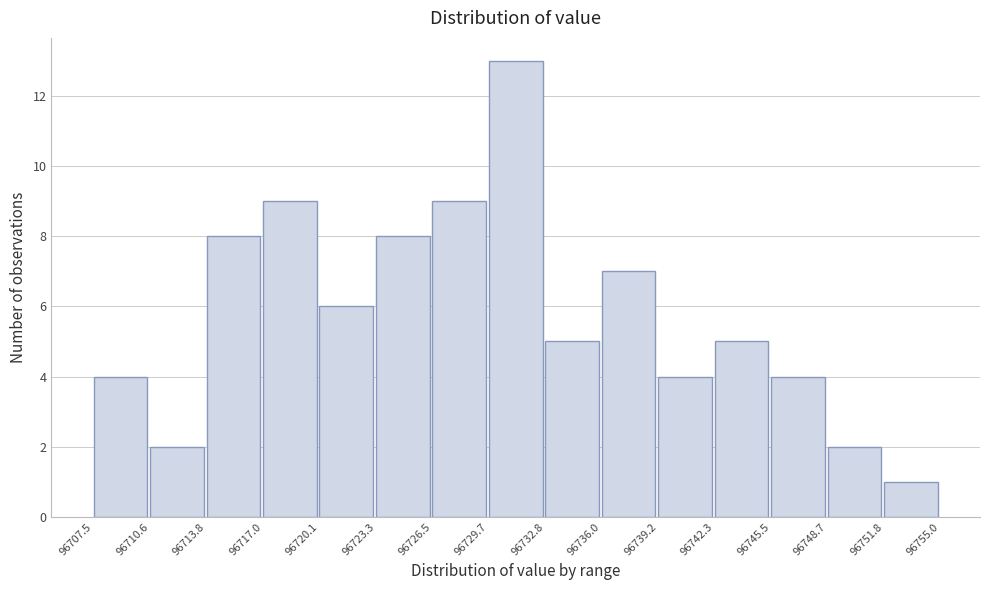

How tall is the bar that spans 96729.7 to 96732.8 on the x-axis? The values are not printed on the chart, so give them approximately, as read against the axis.

13